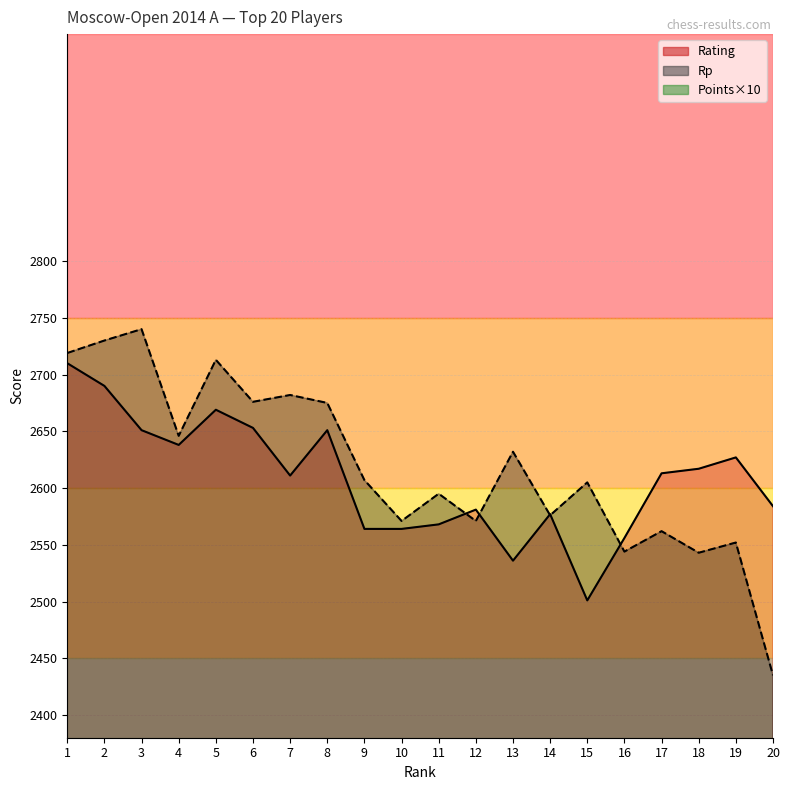

Which has a higher value, 2 or 19?

2